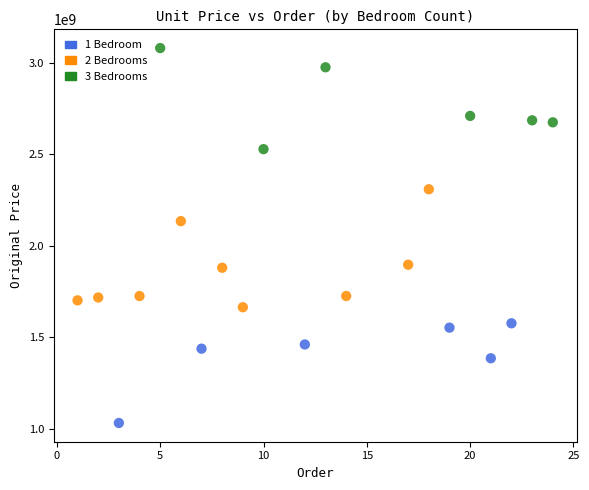

Which series reaches the minimum Y coordinate?

1 Bedroom